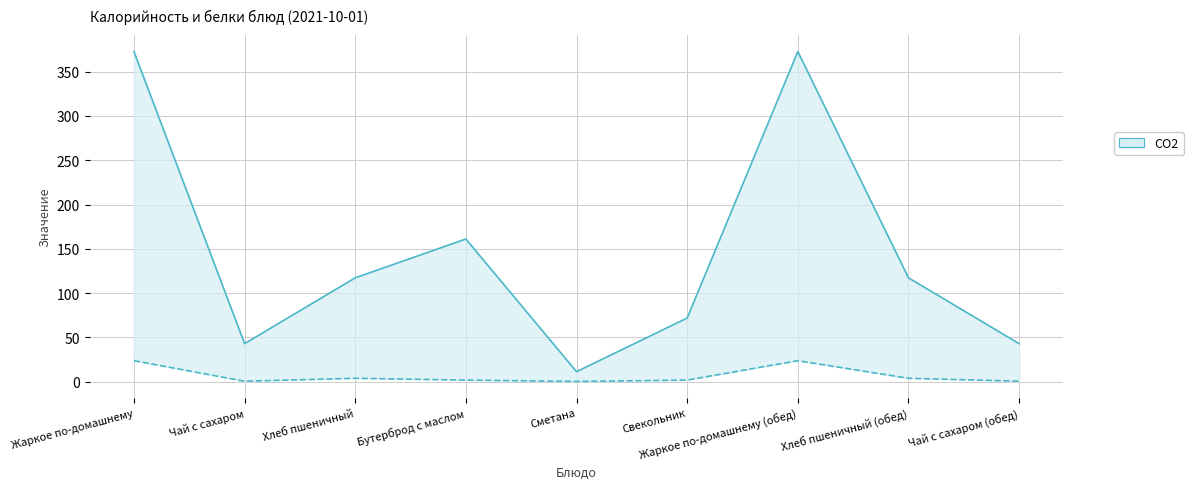

Count the number of categories in the chart.

9